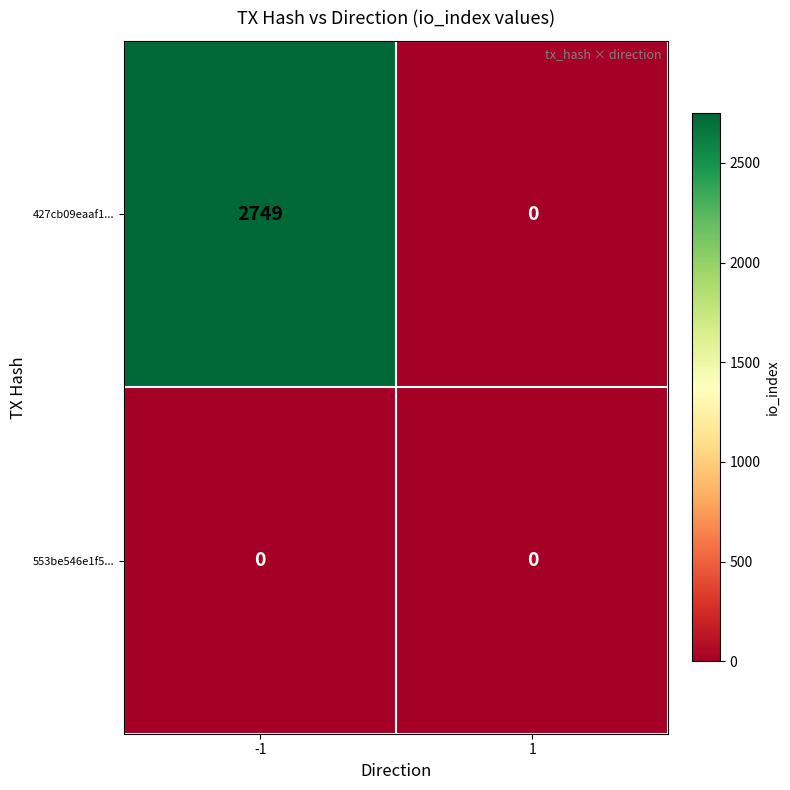

What value does the 427cb09eaaf1... series have at -1?

2749